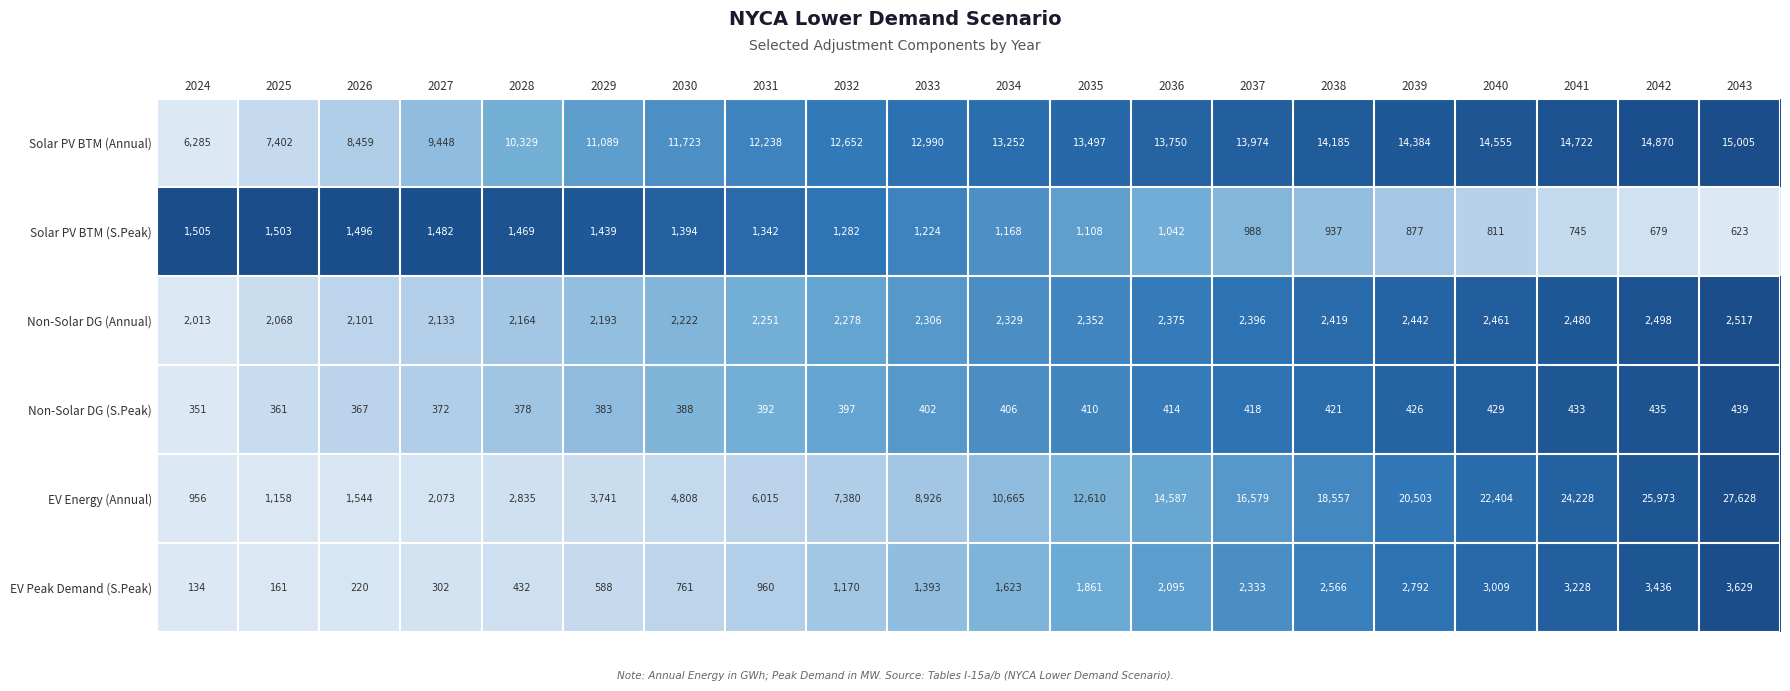

Count the number of categories in the chart.

20